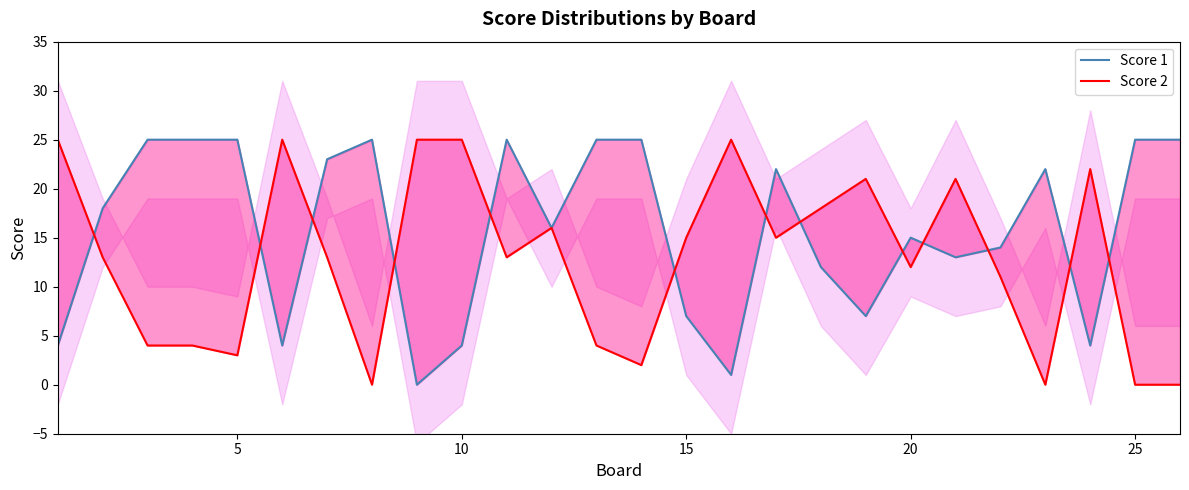

What is the difference between the maximum and minimum values in the Score 1 (line) series?

25